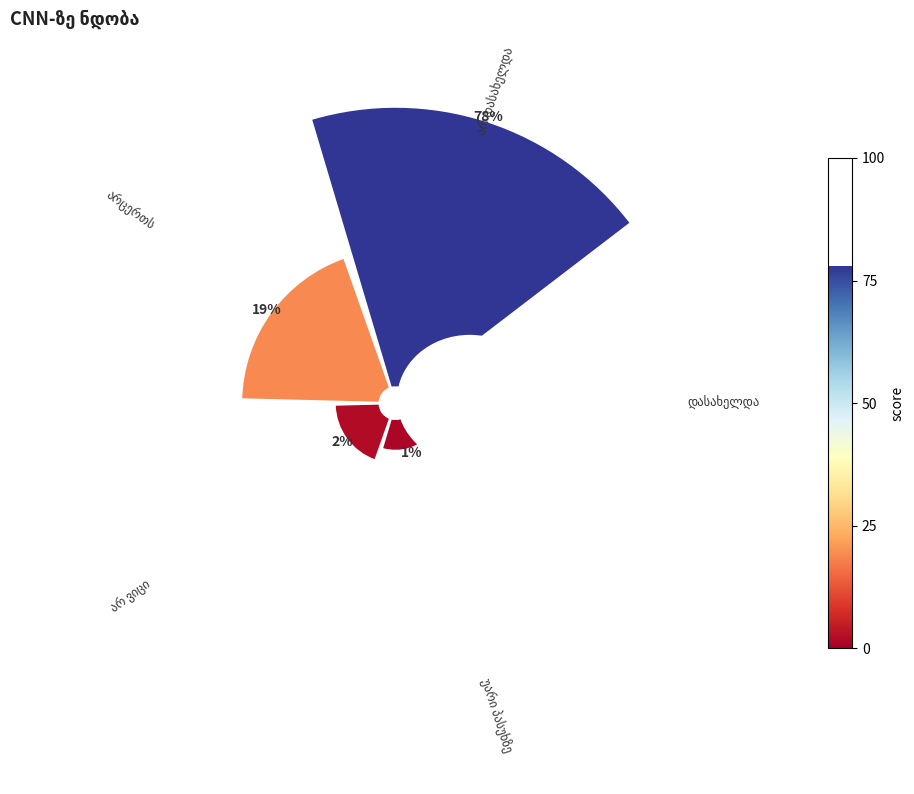

Is 0 the majority of the pie?

No